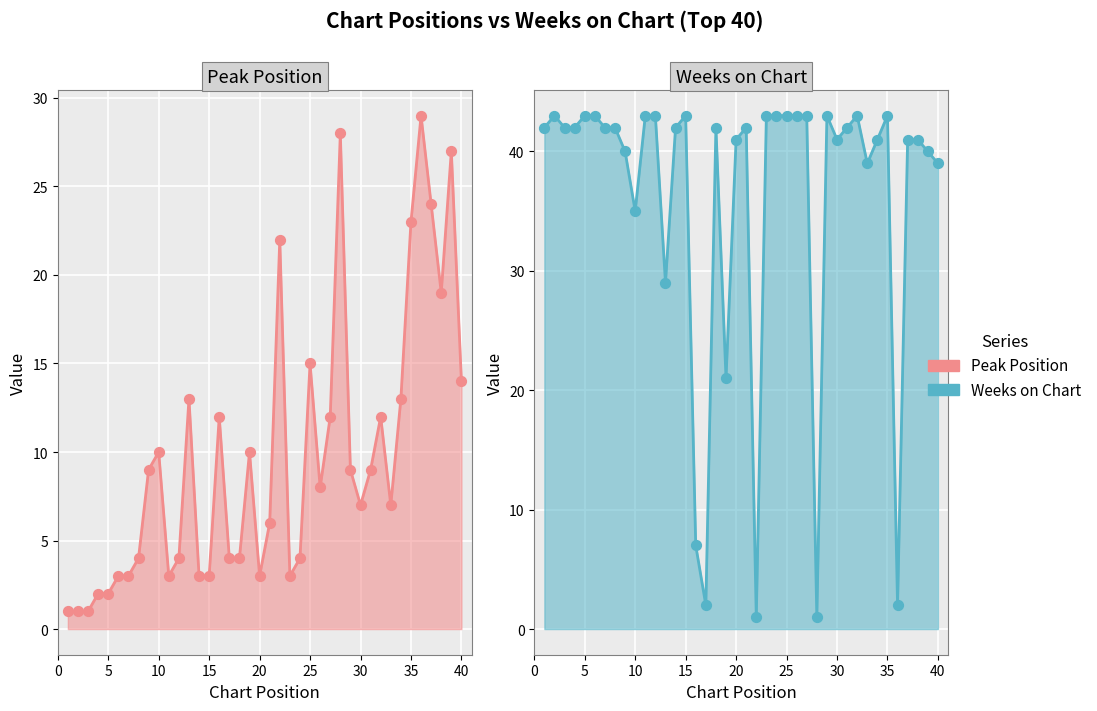

Which series has the widest spread of Y values?

Weeks on Chart